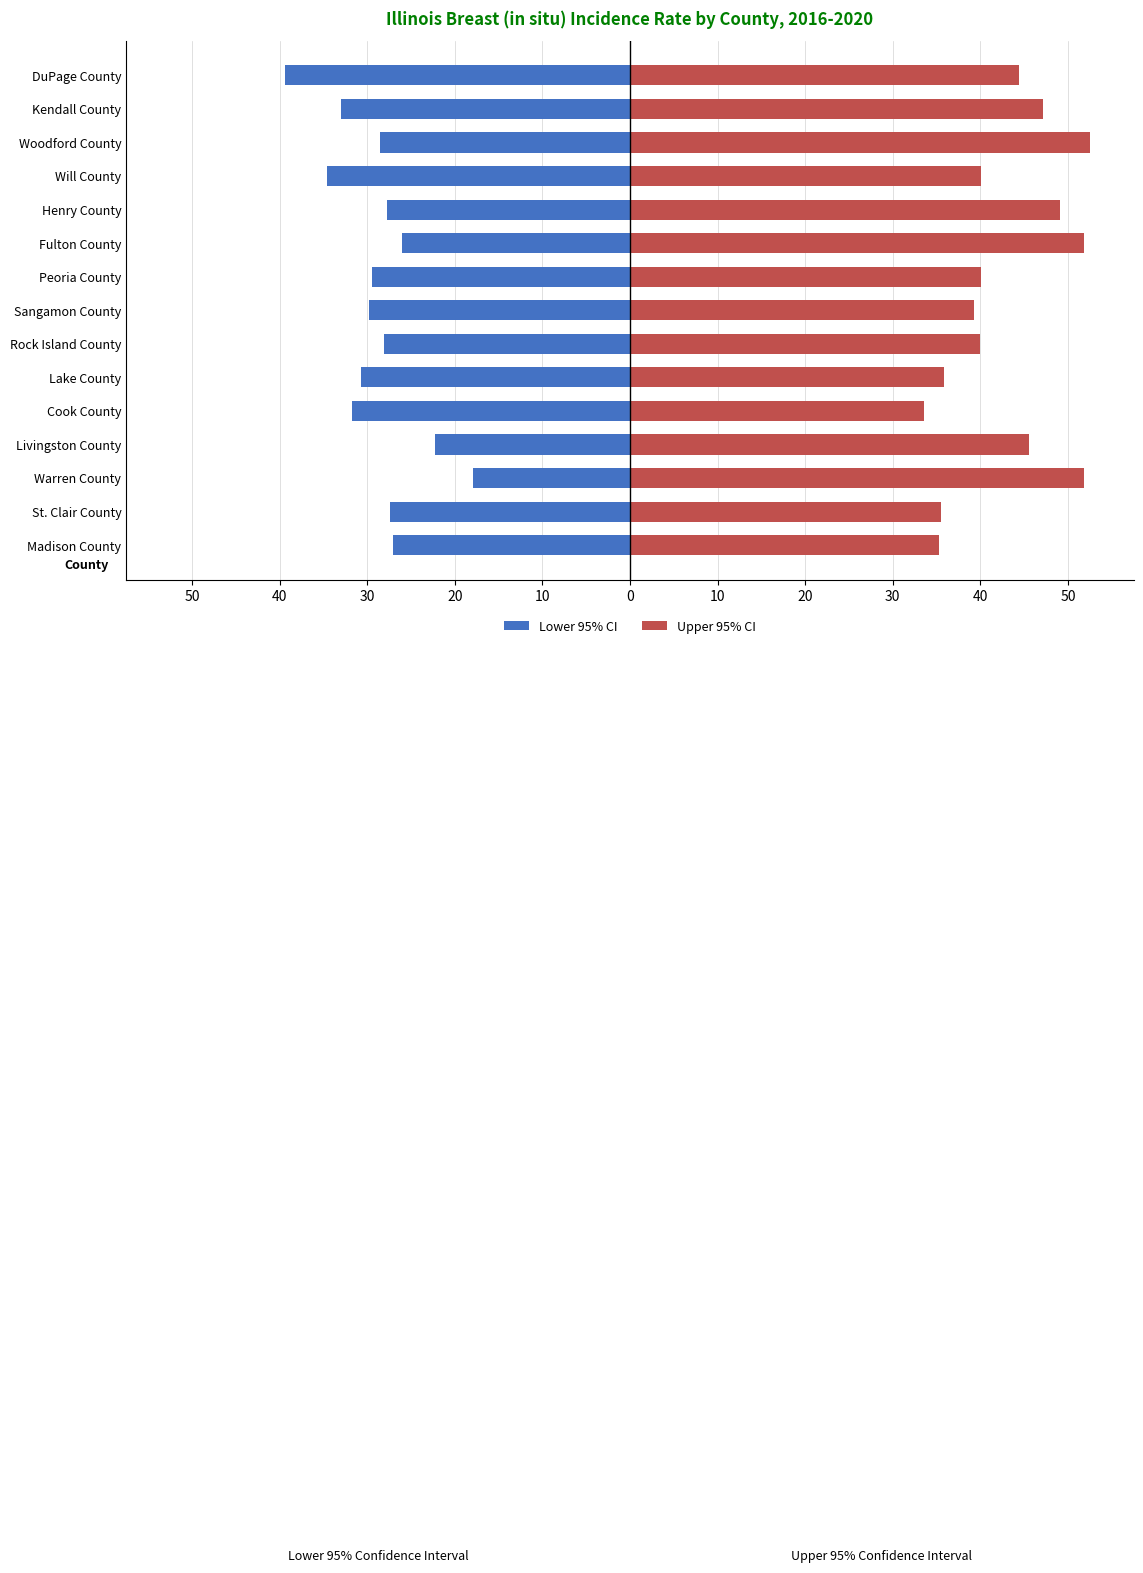

Which series has the largest total across all categories?

Upper 95% CI